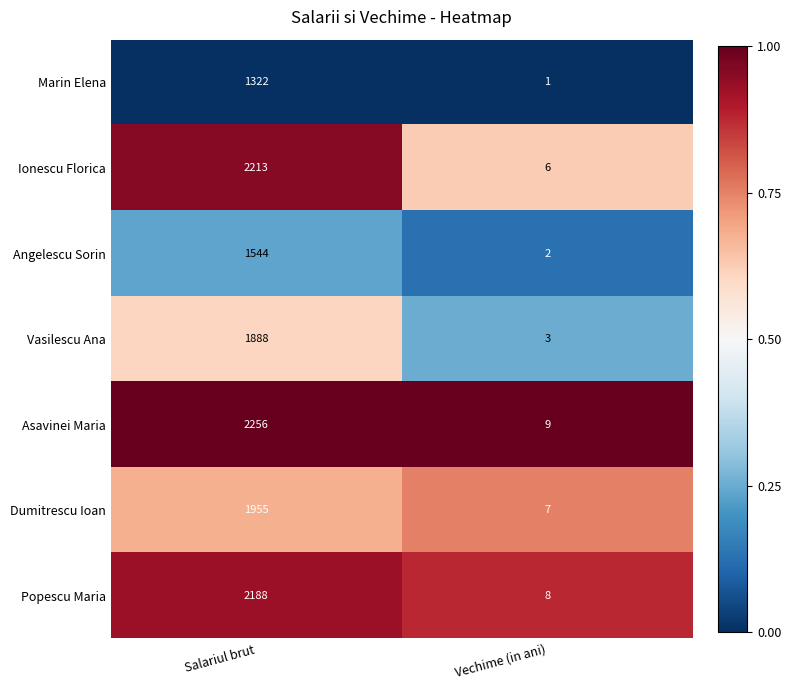

At which category does the chart reach its minimum across all series?

Vechime (in ani)